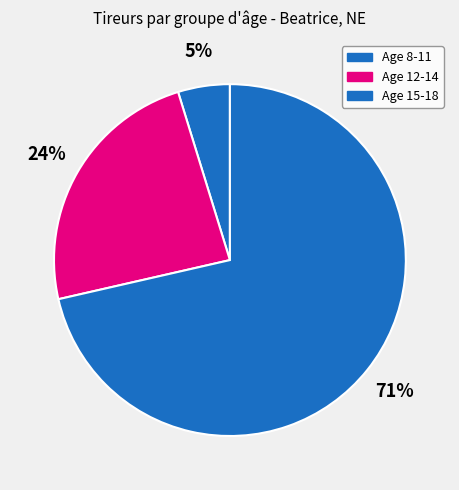

Which slice is the largest?

Age 15-18